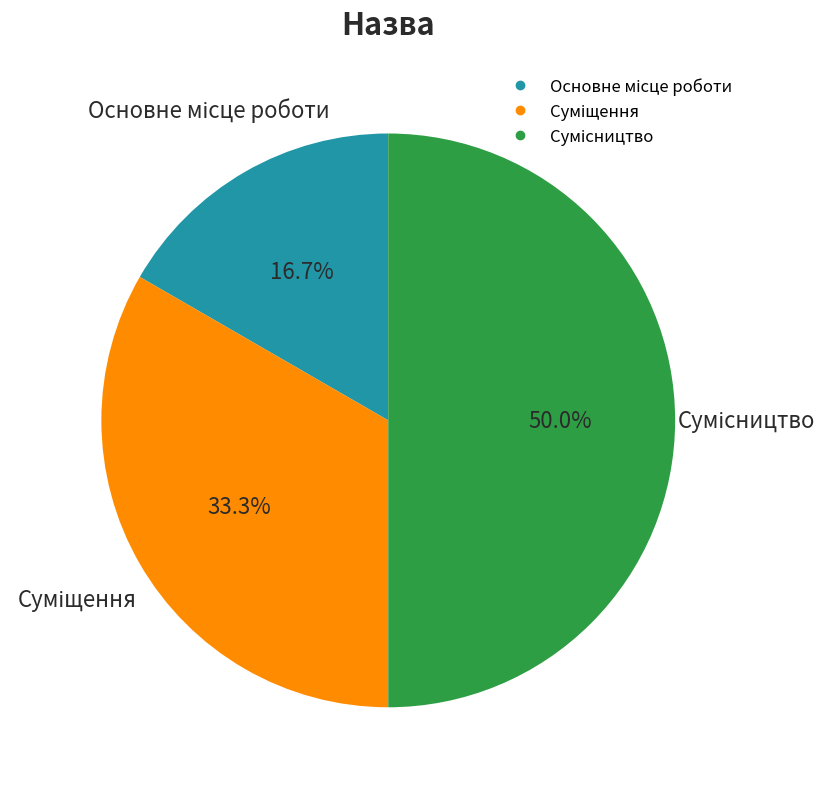

How many slices are in this pie chart?

3